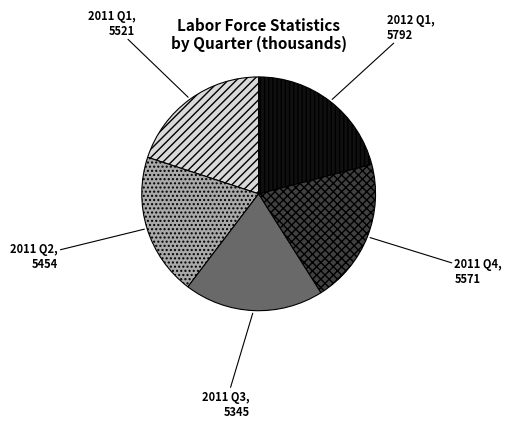

True or false: 2011 Q2 accounts for 27% of the total.

False